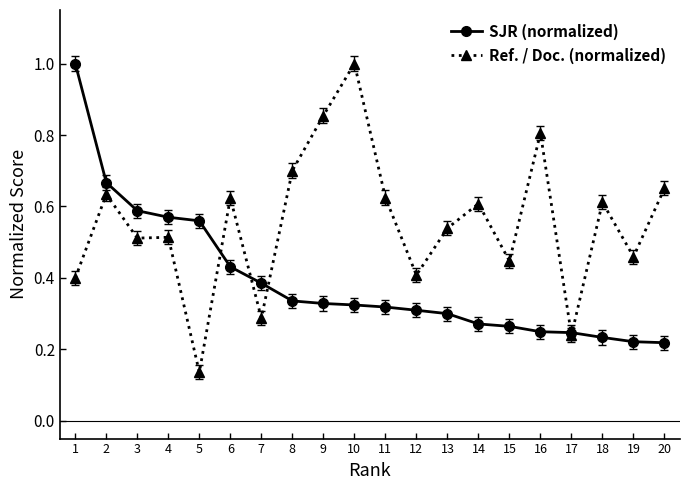

List the series in order of their overall mean, highest first.

Ref. / Doc. (normalized), SJR (normalized)